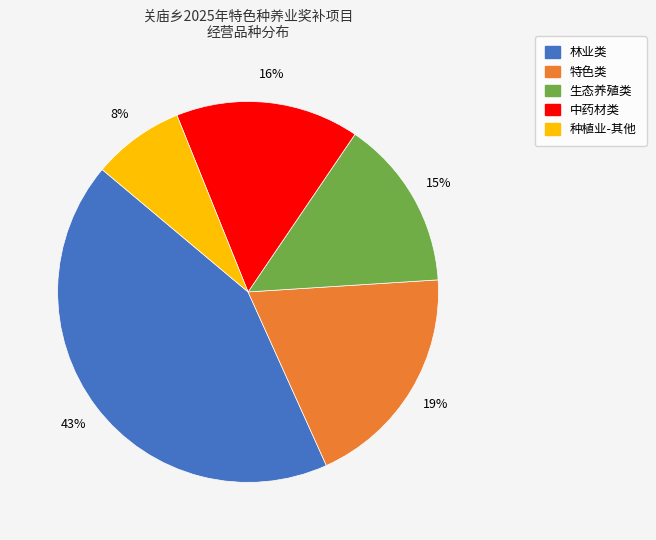

To the nearest percent, what is the difference between the 种植业-其他 and 林业类 slice percentages?

35%